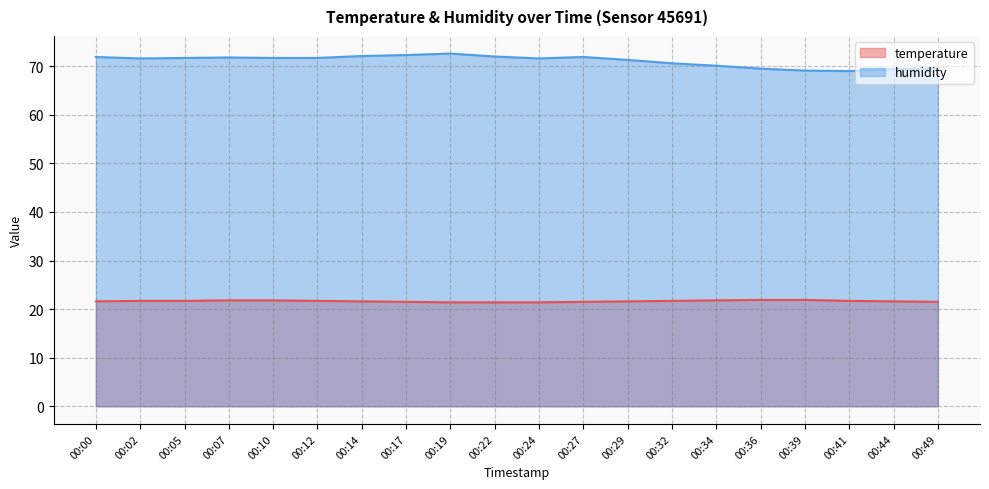

At which label does humidity reach its minimum?

00:41